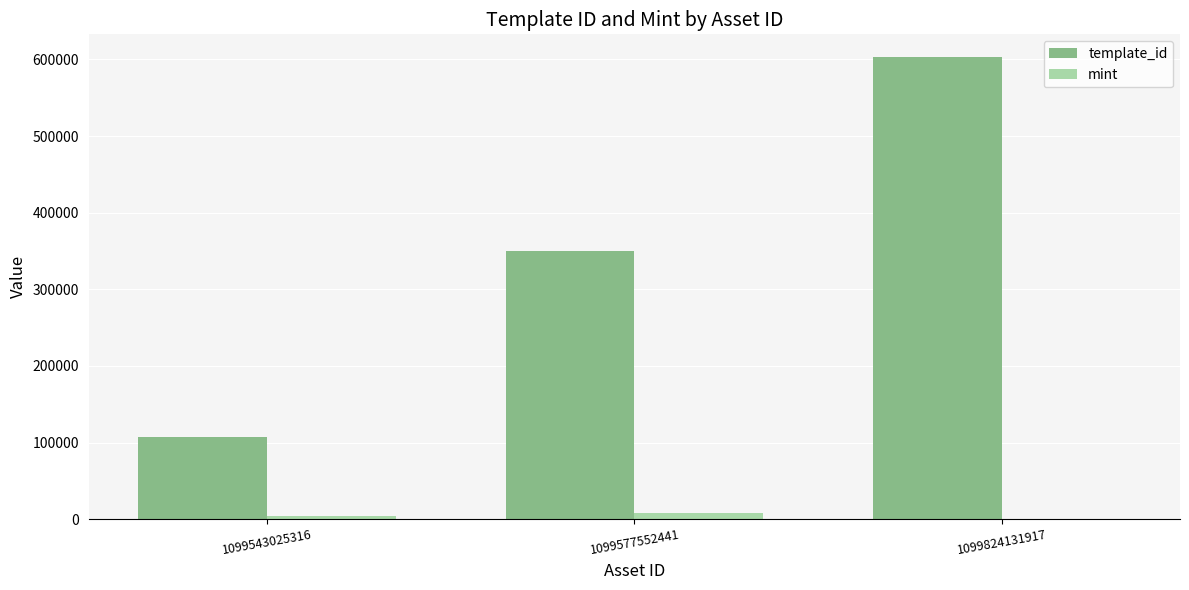

The value of template_id at 1099824131917 is 602592. True or false?

True